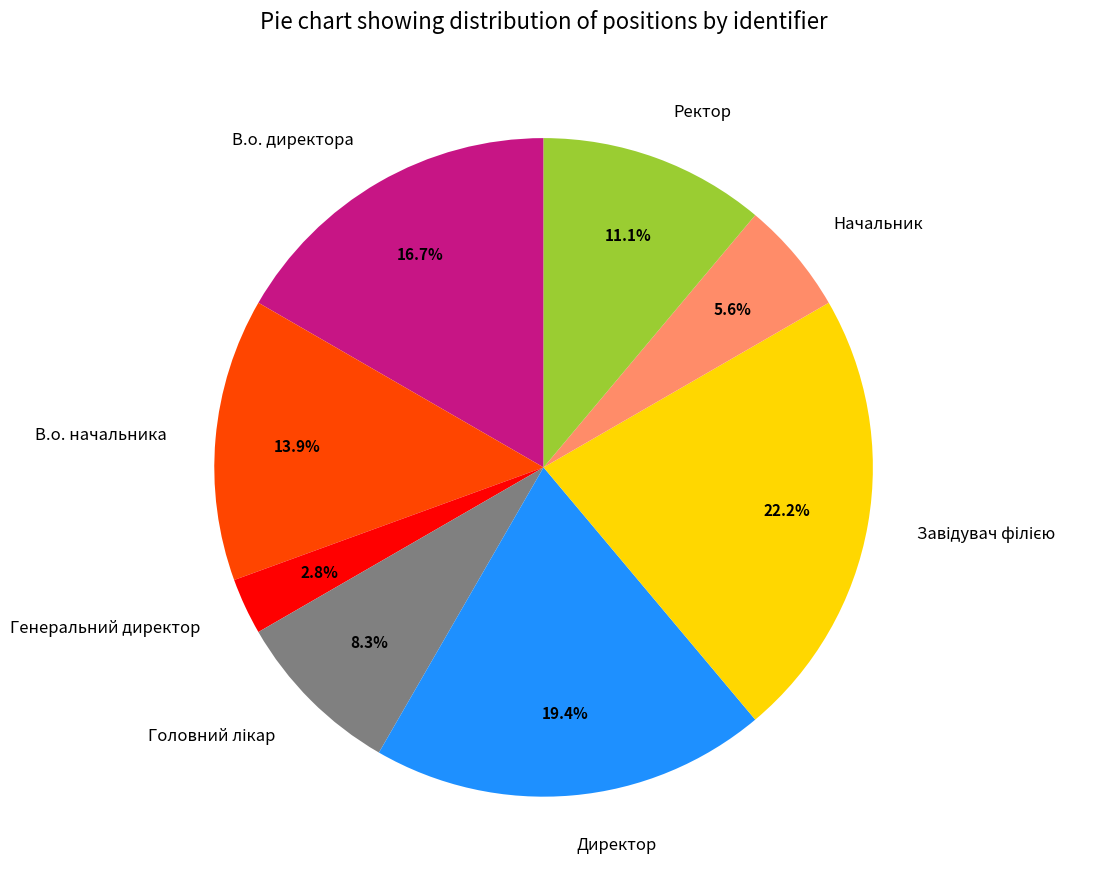

How many slices are in this pie chart?

8